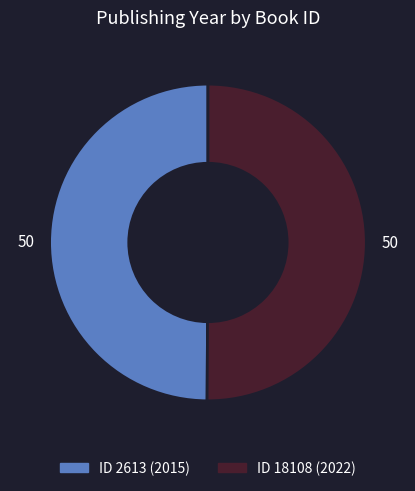

How many slices are in this pie chart?

2